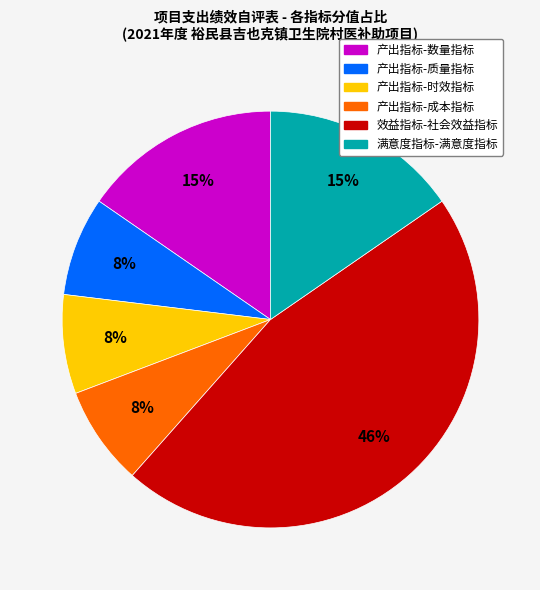

Does 产出指标-时效指标 account for over 50% of the chart?

No